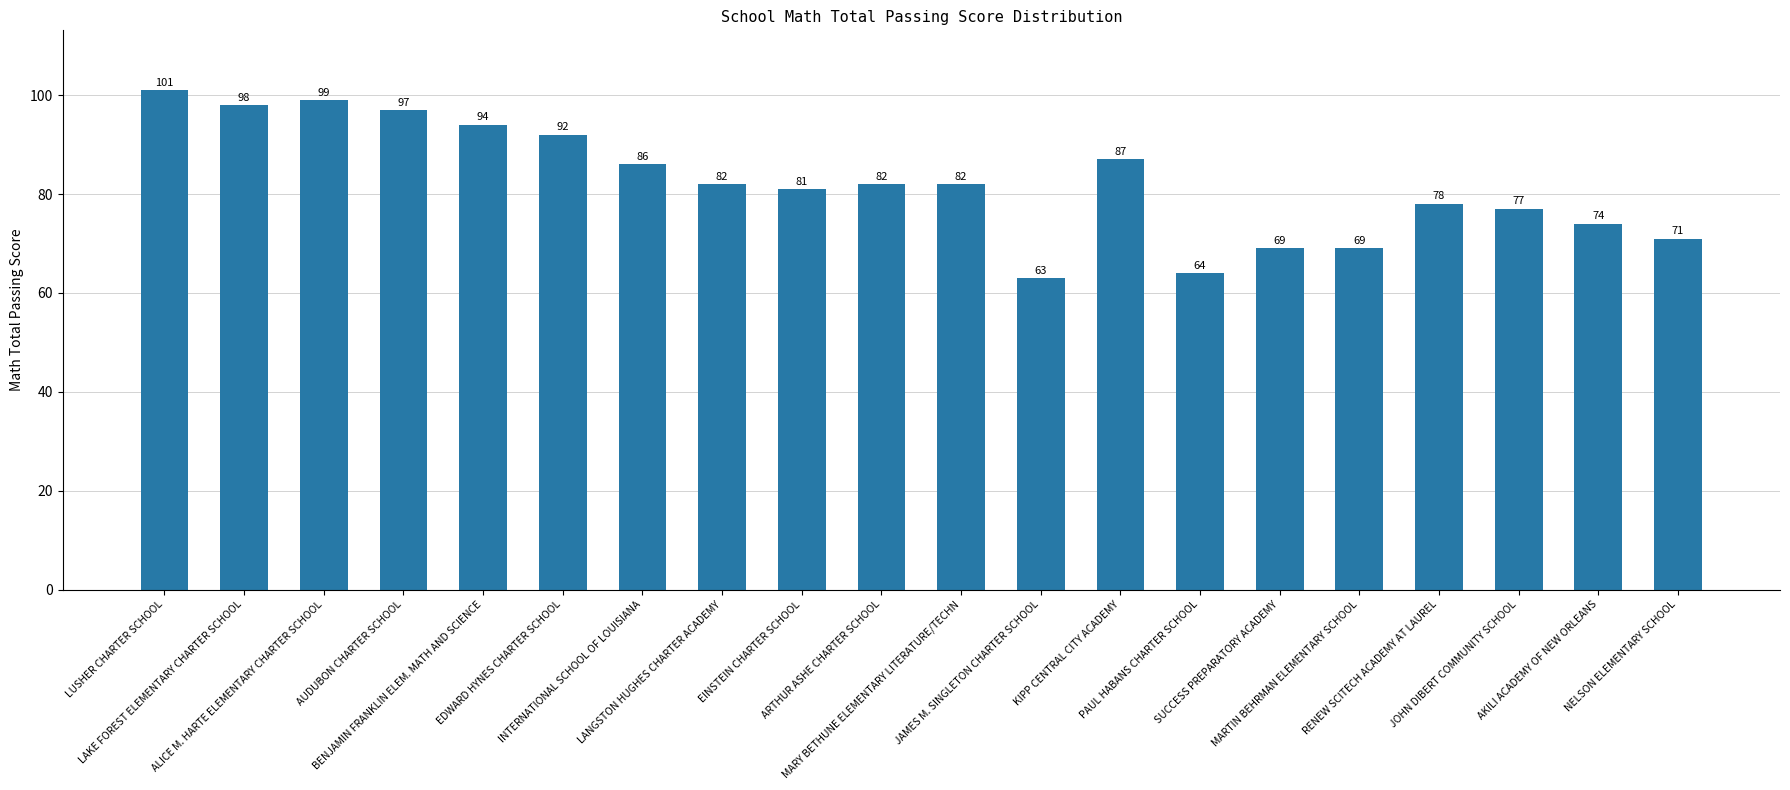

True or false: the data shows 81 at EINSTEIN CHARTER SCHOOL.

True